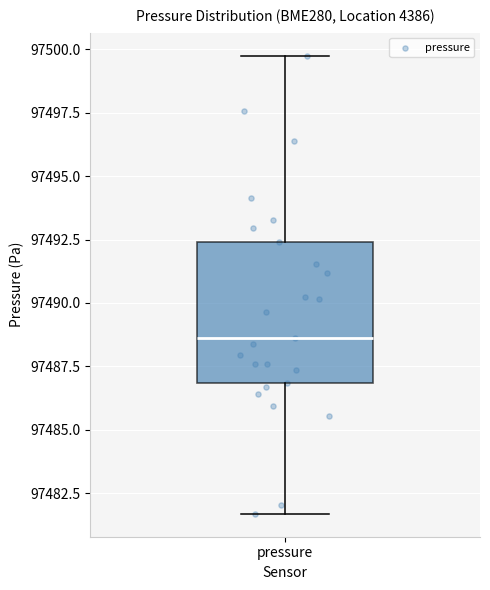

Transcribe this box plot: give where the median line is, the range the box spans, and where the two whiskers end, as read against the y-axis. The values are not printed on the chart, so give them approximately, as read against the axis.

median 97488.5, box 97487.0 to 97492.5, whiskers 97481.5 to 97500.0